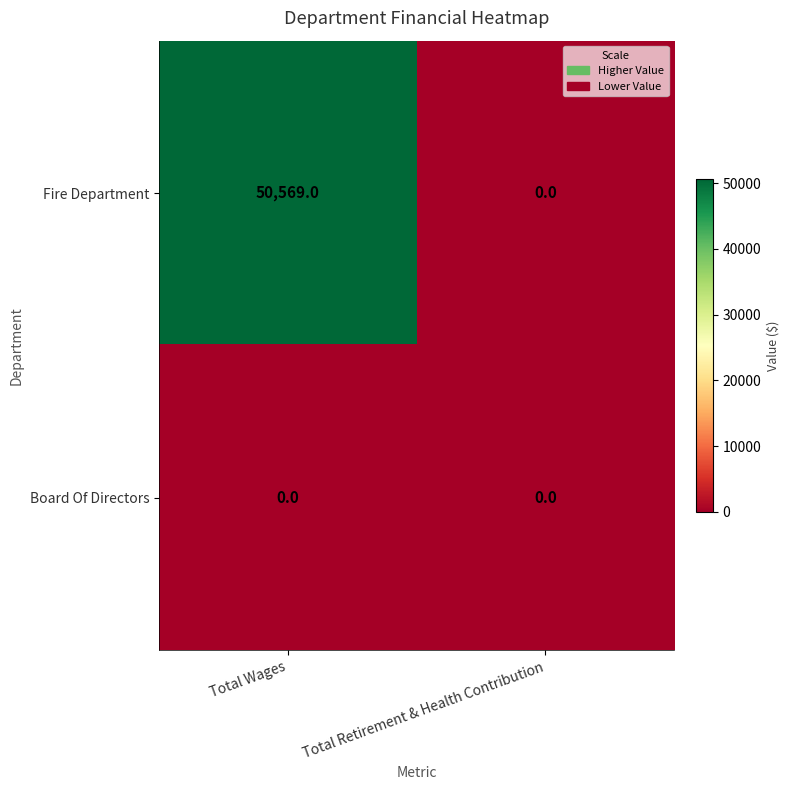

What is the sum of all Fire Department values?

50569